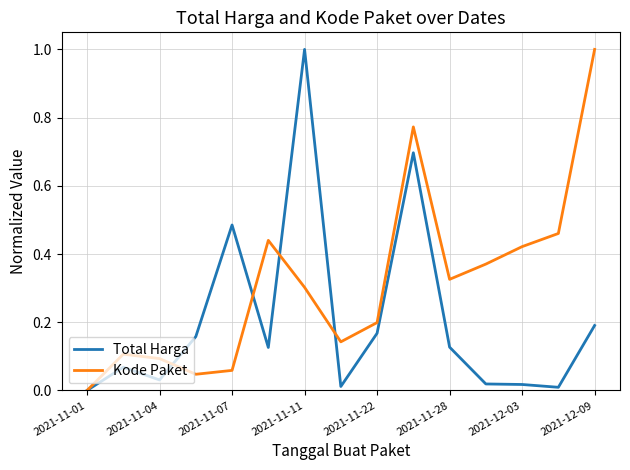

Which series has the largest total across all categories?

Kode Paket